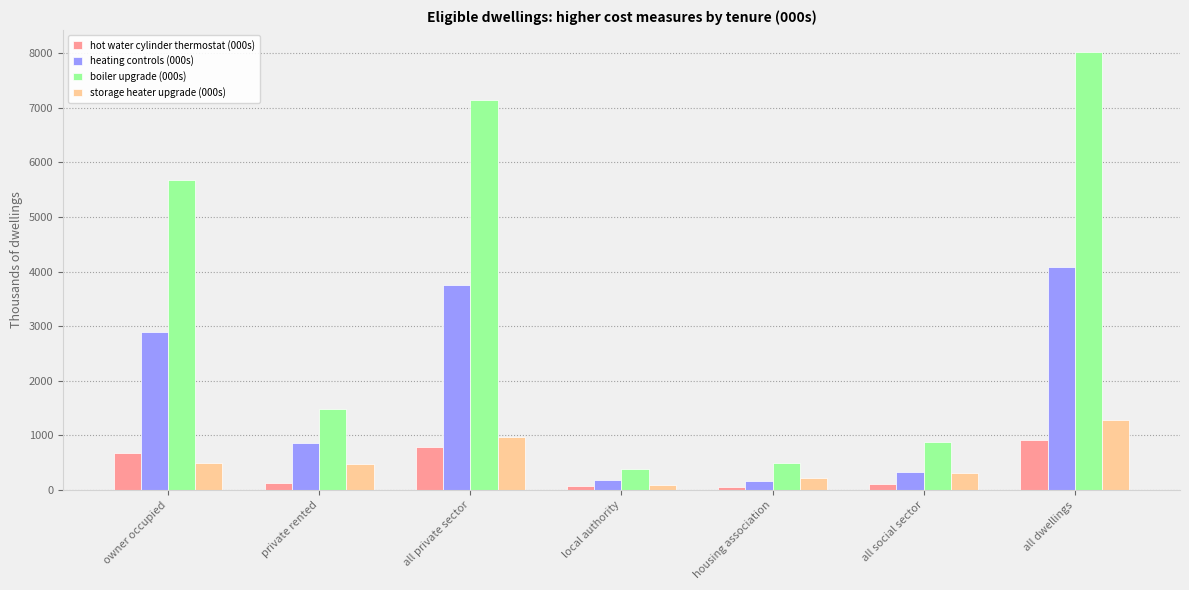

What is the label of the 6th bar from the left?

all social sector